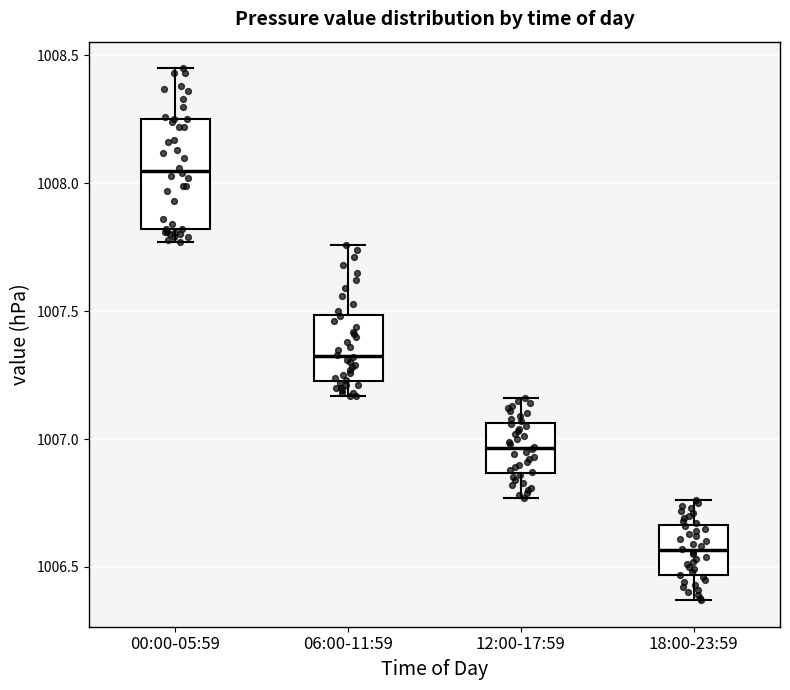

Which box is the tallest, from its lower edge to its upper edge?

00:00-05:59